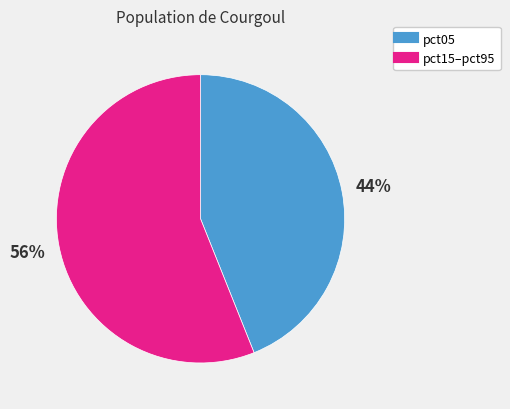

Is there any slice that represents more than half of the pie?

Yes